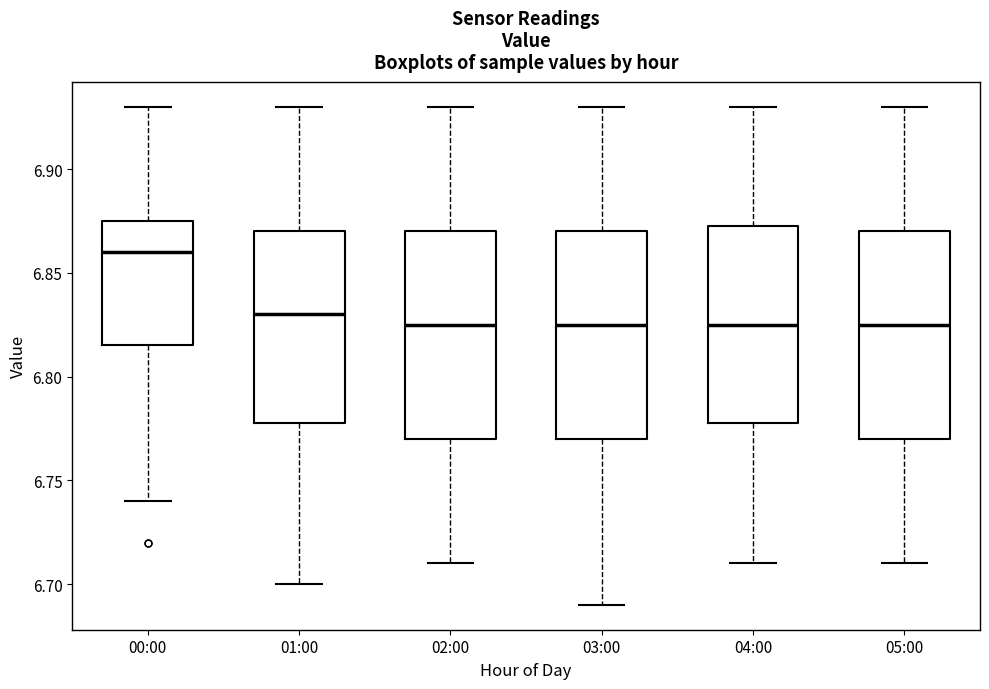

Reading left to right, transcribe this box plot: for each box, give where its median line is, the range the box spans, and where its two whiskers end, as read against the y-axis. The values are not printed on the chart, so give them approximately, as read against the axis.

00:00: median 6.860, box 6.815 to 6.875, whiskers 6.740 to 6.930
01:00: median 6.830, box 6.780 to 6.870, whiskers 6.700 to 6.930
02:00: median 6.825, box 6.770 to 6.870, whiskers 6.710 to 6.930
03:00: median 6.825, box 6.770 to 6.870, whiskers 6.690 to 6.930
04:00: median 6.825, box 6.780 to 6.875, whiskers 6.710 to 6.930
05:00: median 6.825, box 6.770 to 6.870, whiskers 6.710 to 6.930